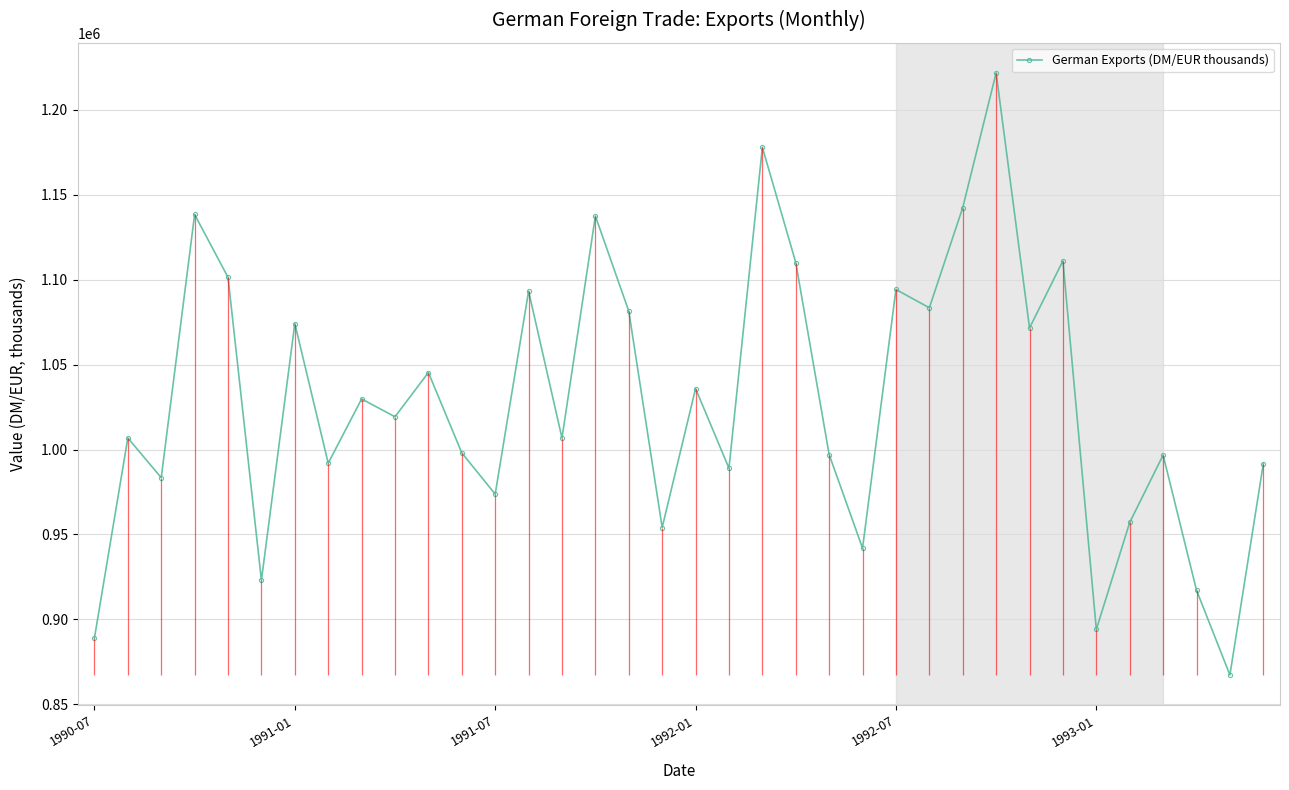

True or false: German Exports (DM/EUR thousands) has more than 1 points higher than both neighbors.

True